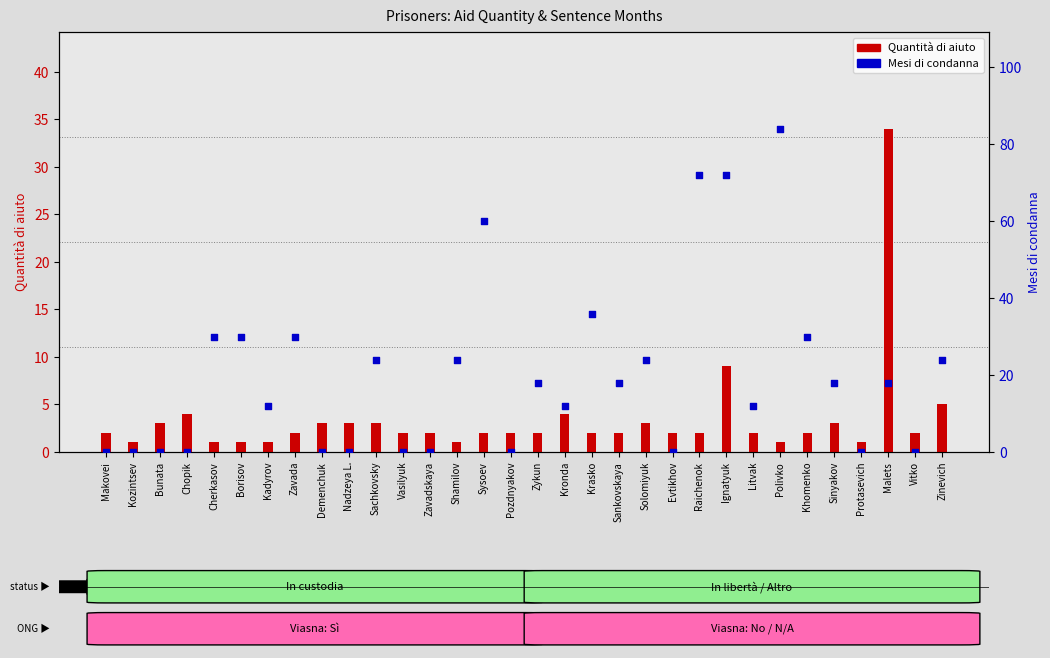

What is the total value across all series at Borisov?

31